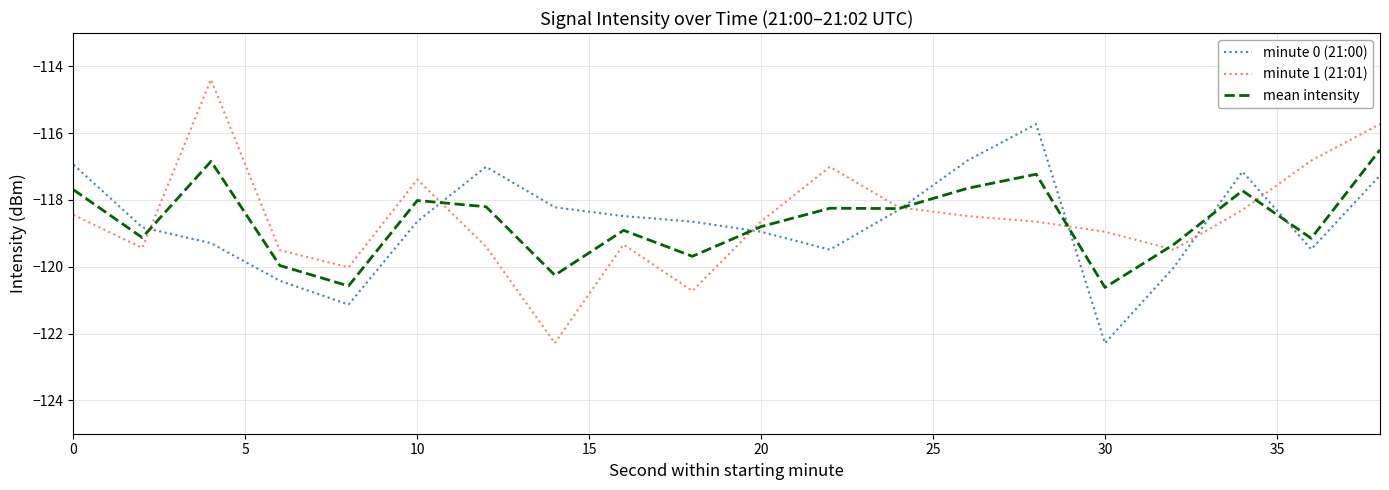

What is the sum of all minute 1 (21:01) values?

-2371.2